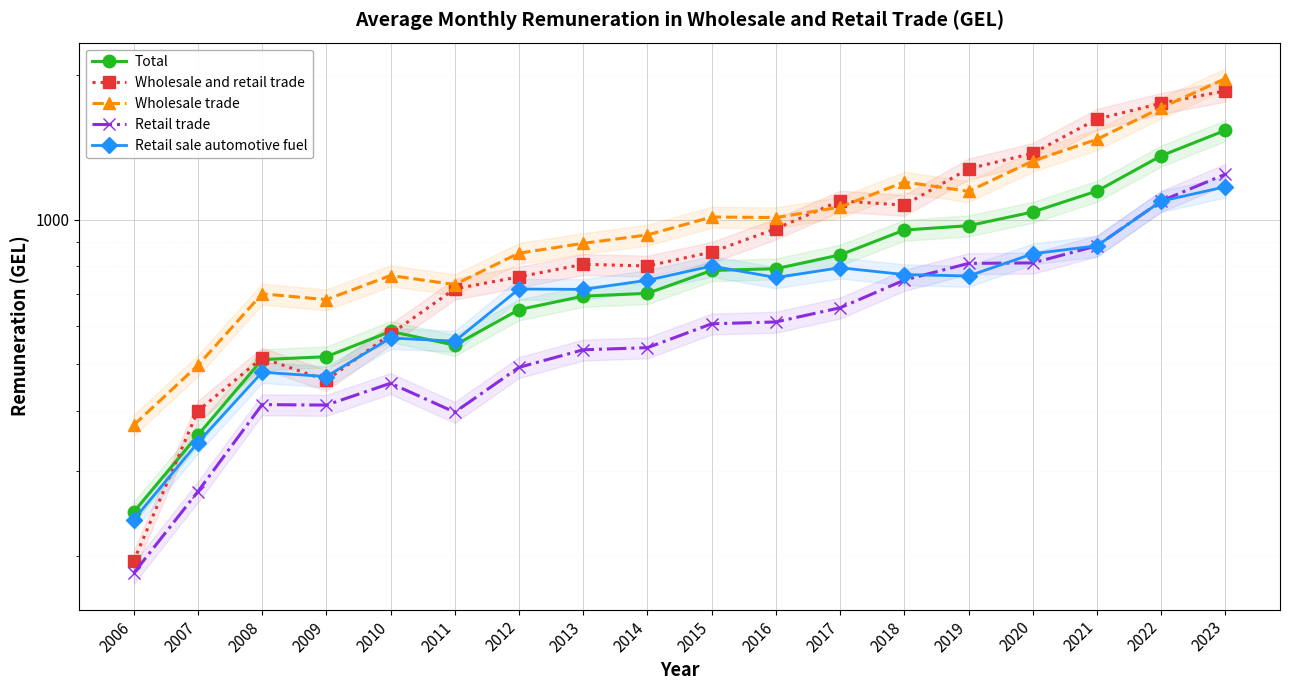

Count the number of categories in the chart.

18